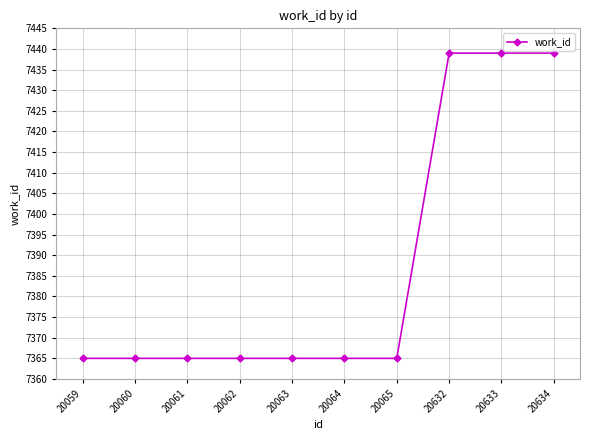

The chart shows a value of 2221 at 20065. True or false?

False